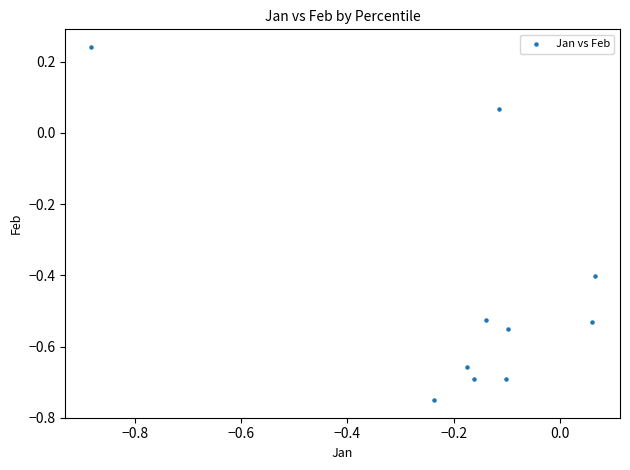

What is the range of X values (max minus min)?

0.9